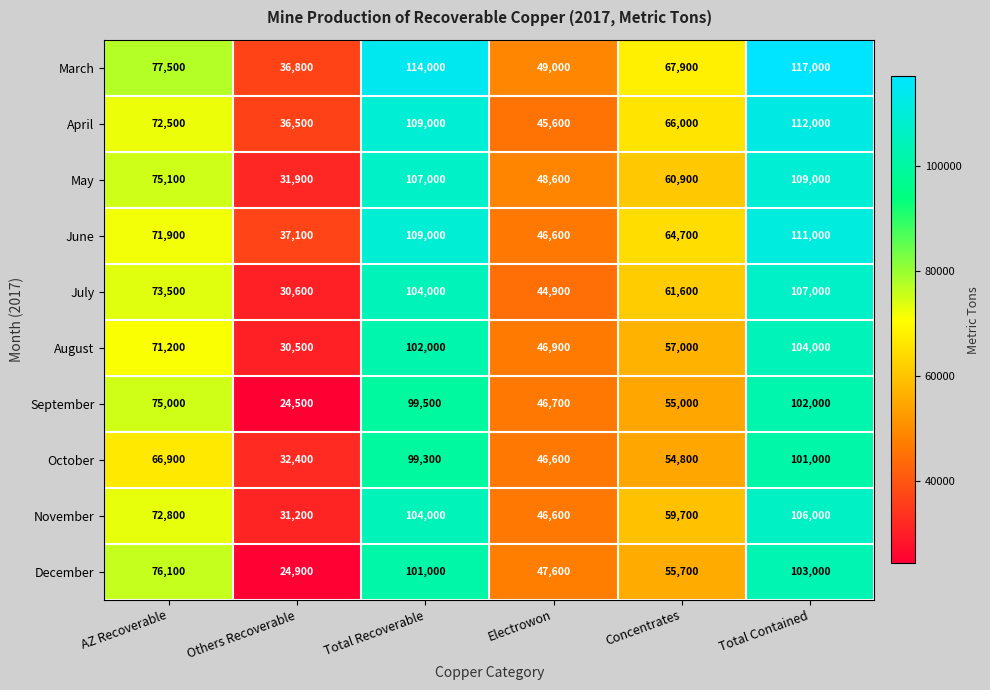

What is the sum of all March values?

462200